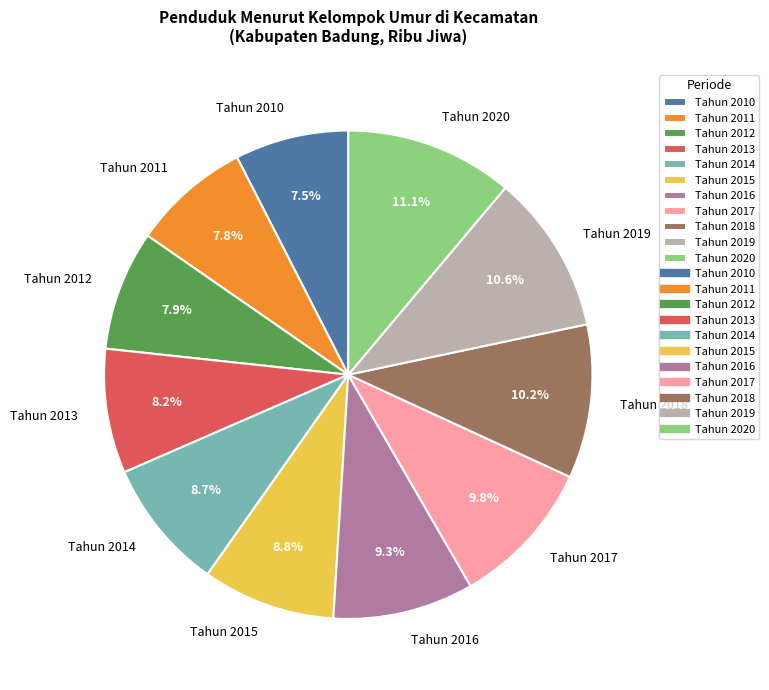

Count the number of slices in the pie.

11